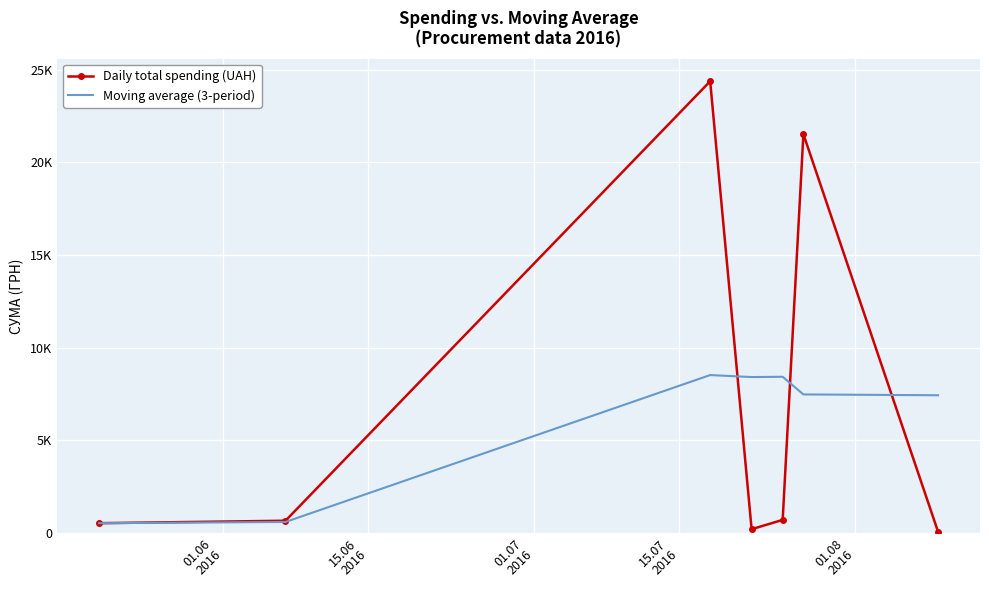

What is the value of the Daily total spending (UAH) point at the 1st from the left?

537.0